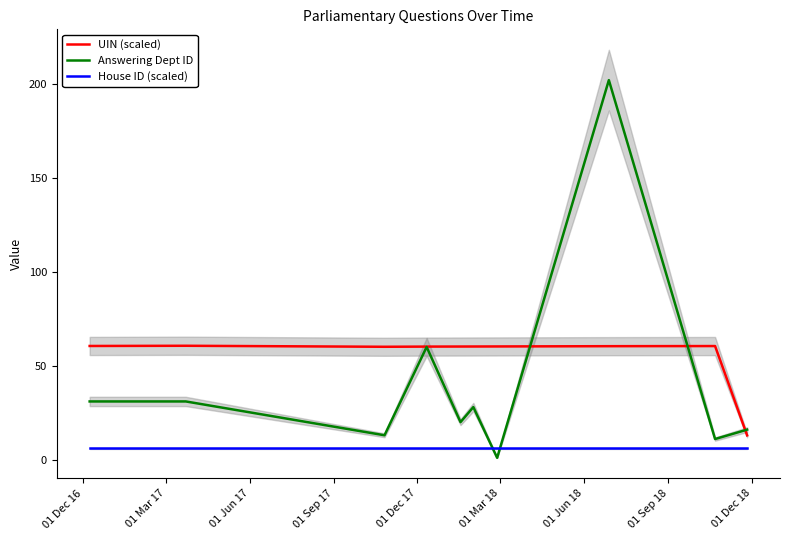

Is this an area chart (filled region under the line)?

No